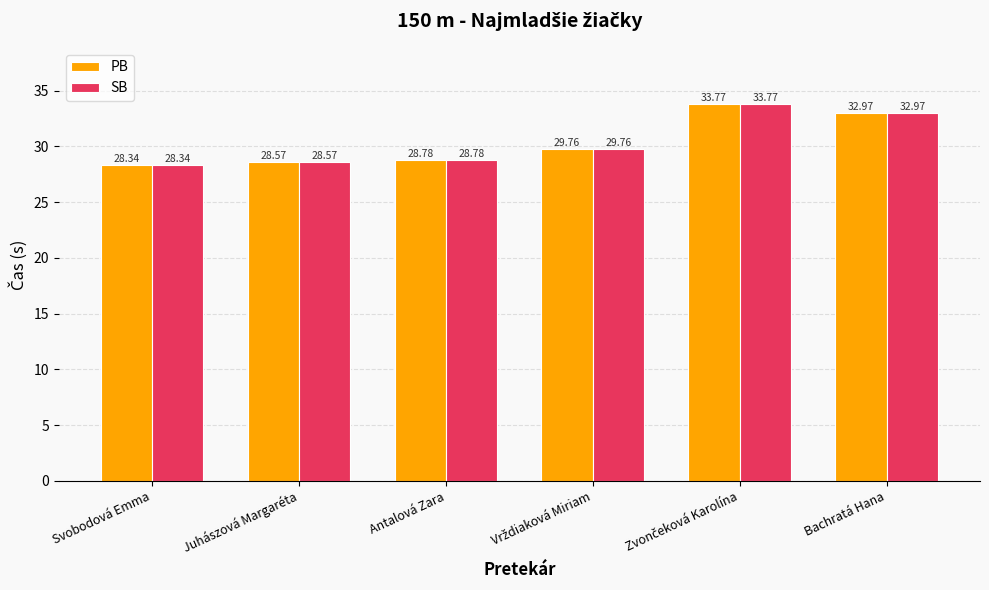

Which category has the lowest value in the PB series?

Svobodová Emma